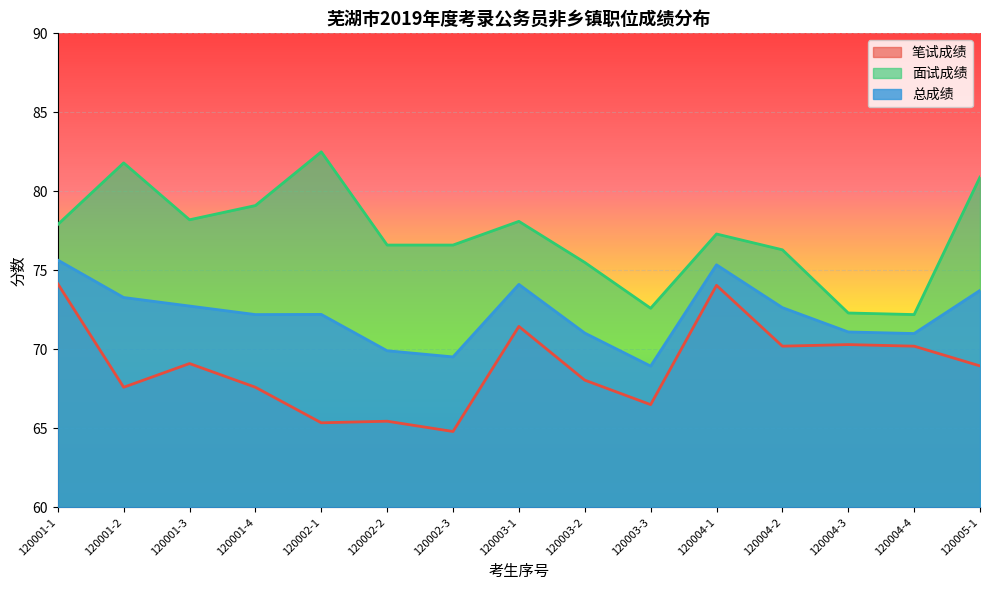

What is the difference between the maximum and minimum values in the 总成绩 series?

6.7